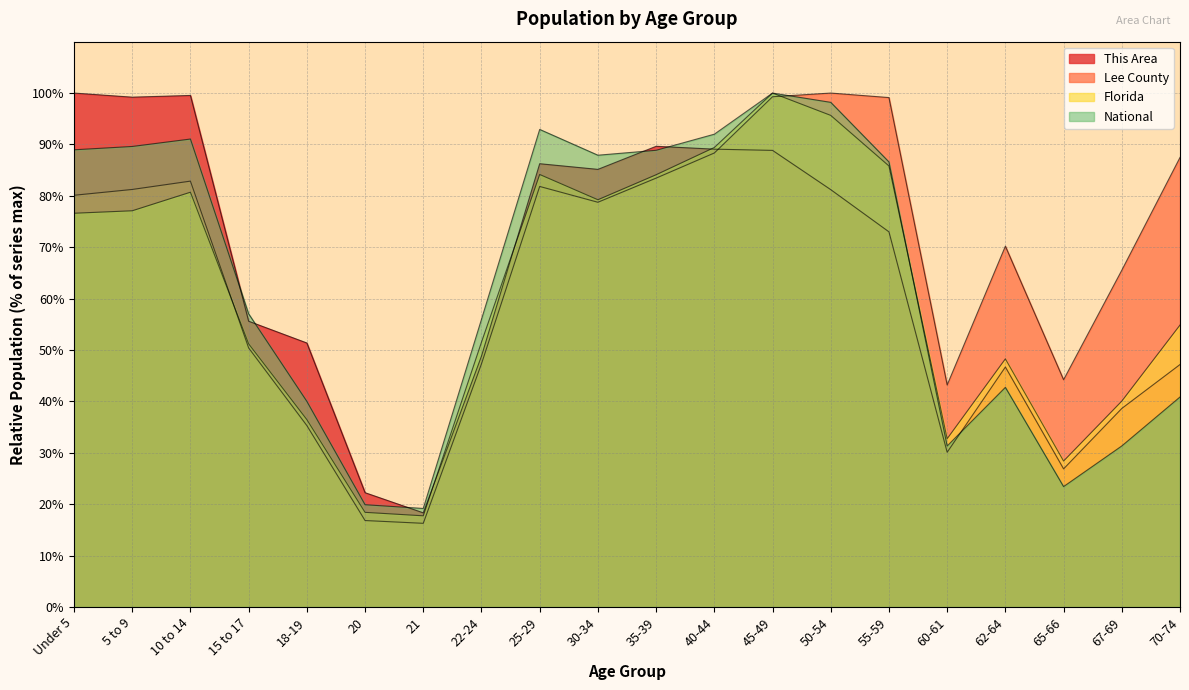

Which series changed the most between 5 to 9 and 60-61?

This Area